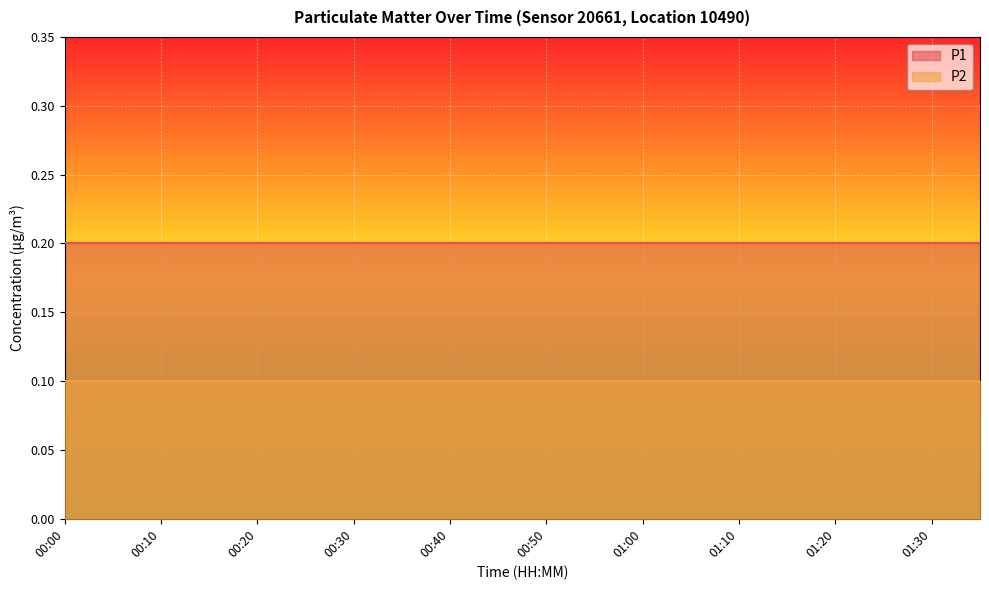

List the labels in order of P1 value, largest first.

00:00, 00:05, 00:10, 00:15, 00:20, 00:25, 00:30, 00:35, 00:40, 00:45, 00:50, 00:55, 01:00, 01:05, 01:10, 01:15, 01:20, 01:25, 01:30, 01:35